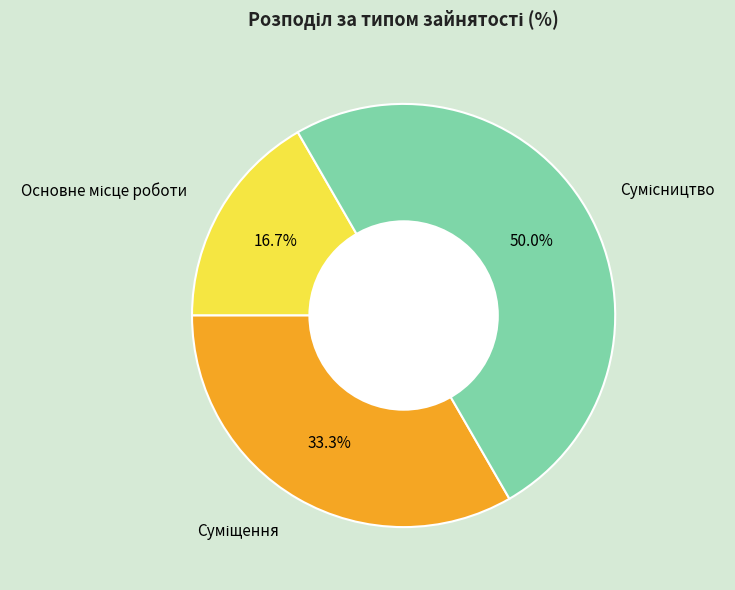

Is Основне місце роботи the majority of the pie?

No